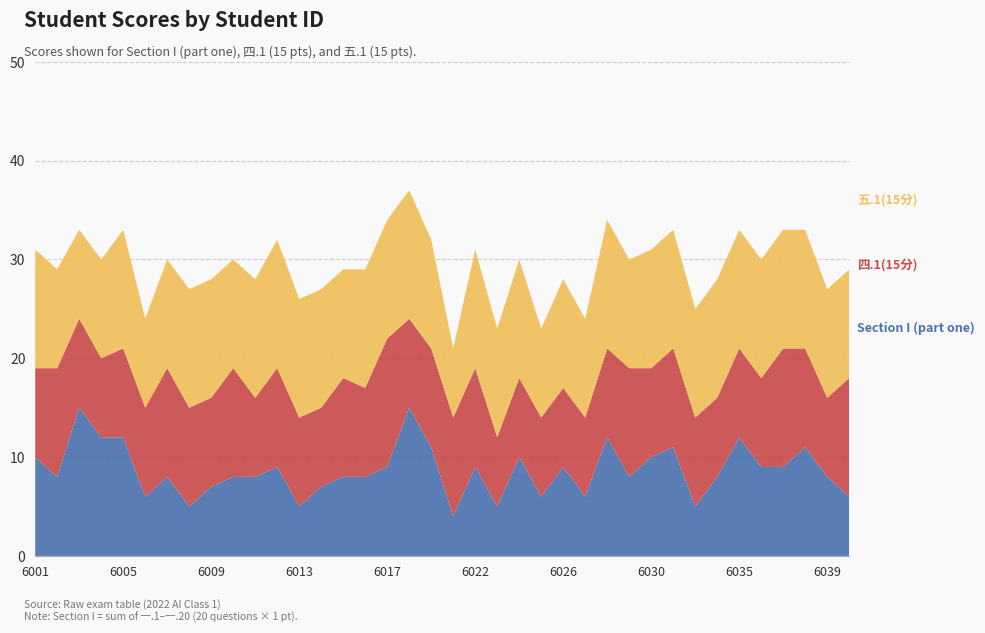

Reading left to right, transcribe all the data shown in this chart.

四.1(15分): 2022076001=9	2022076002=11	2022076003=9	2022076004=8	2022076005=9	2022076006=9	2022076007=11	2022076008=10	2022076009=9	2022076010=11	2022076011=8	2022076012=10	2022076013=9	2022076014=8	2022076015=10	2022076016=9	2022076017=13	2022076018=9	2022076019=10	2022076020=10	2022076022=10	2022076023=7	2022076024=8	2022076025=8	2022076026=8	2022076027=8	2022076028=9	2022076029=11	2022076030=9	2022076031=10	2022076033=9	2022076034=8	2022076035=9	2022076036=9	2022076037=12	2022076038=10	2022076039=8	2022076040=12
五.1(15分): 2022076001=12	2022076002=10	2022076003=9	2022076004=10	2022076005=12	2022076006=9	2022076007=11	2022076008=12	2022076009=12	2022076010=11	2022076011=12	2022076012=13	2022076013=12	2022076014=12	2022076015=11	2022076016=12	2022076017=12	2022076018=13	2022076019=11	2022076020=7	2022076022=12	2022076023=11	2022076024=12	2022076025=9	2022076026=11	2022076027=10	2022076028=13	2022076029=11	2022076030=12	2022076031=12	2022076033=11	2022076034=12	2022076035=12	2022076036=12	2022076037=12	2022076038=12	2022076039=11	2022076040=11
Section I: 2022076001=10	2022076002=8	2022076003=15	2022076004=12	2022076005=12	2022076006=6	2022076007=8	2022076008=5	2022076009=7	2022076010=8	2022076011=8	2022076012=9	2022076013=5	2022076014=7	2022076015=8	2022076016=8	2022076017=9	2022076018=15	2022076019=11	2022076020=4	2022076022=9	2022076023=5	2022076024=10	2022076025=6	2022076026=9	2022076027=6	2022076028=12	2022076029=8	2022076030=10	2022076031=11	2022076033=5	2022076034=8	2022076035=12	2022076036=9	2022076037=9	2022076038=11	2022076039=8	2022076040=6